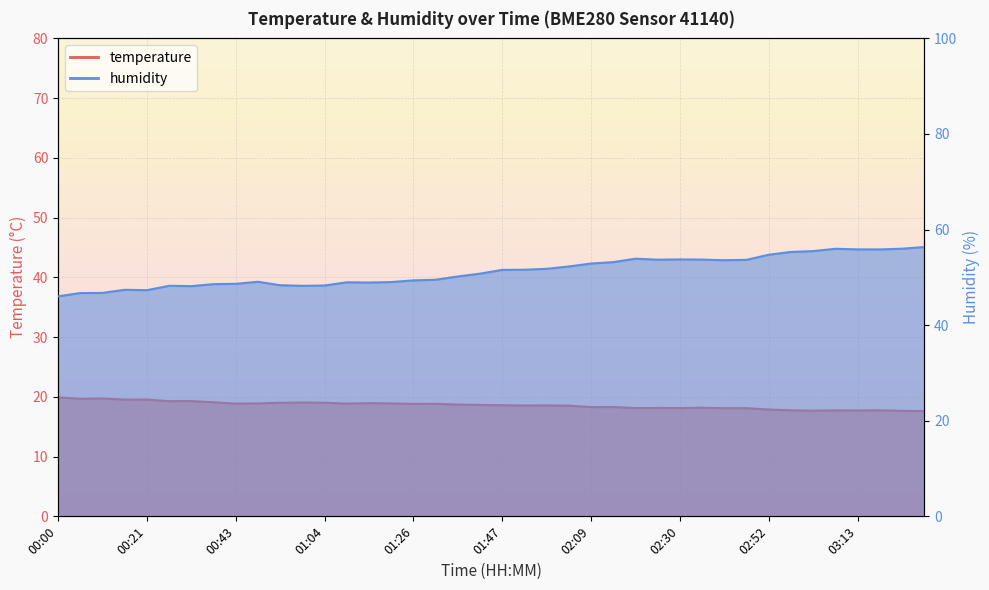

What is the sum of the humidity values at 03:29 and 01:37?

106.5